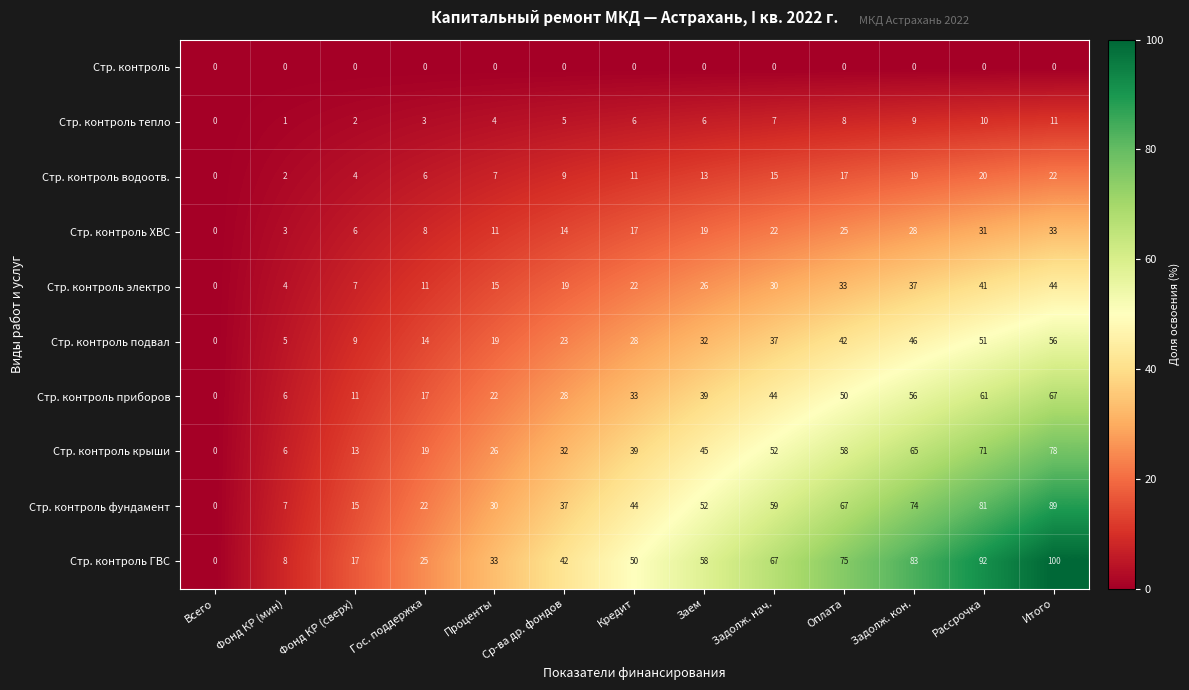

At which label is Стр. контроль ХВС closest to 16?

Кредит